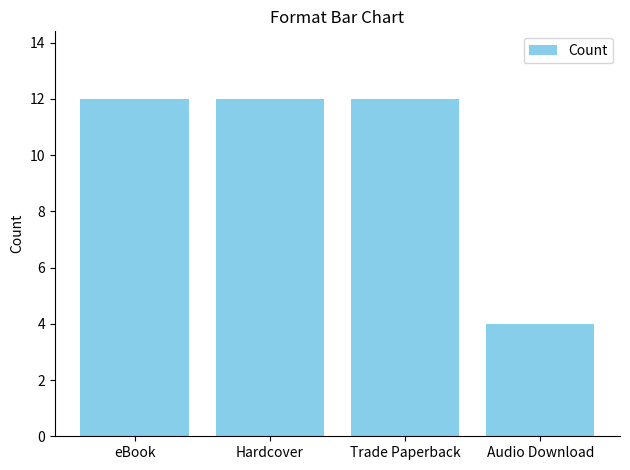

Reading left to right, list all the values displayed in this chart.

eBook=12	Hardcover=12	Trade Paperback=12	Audio Download=4